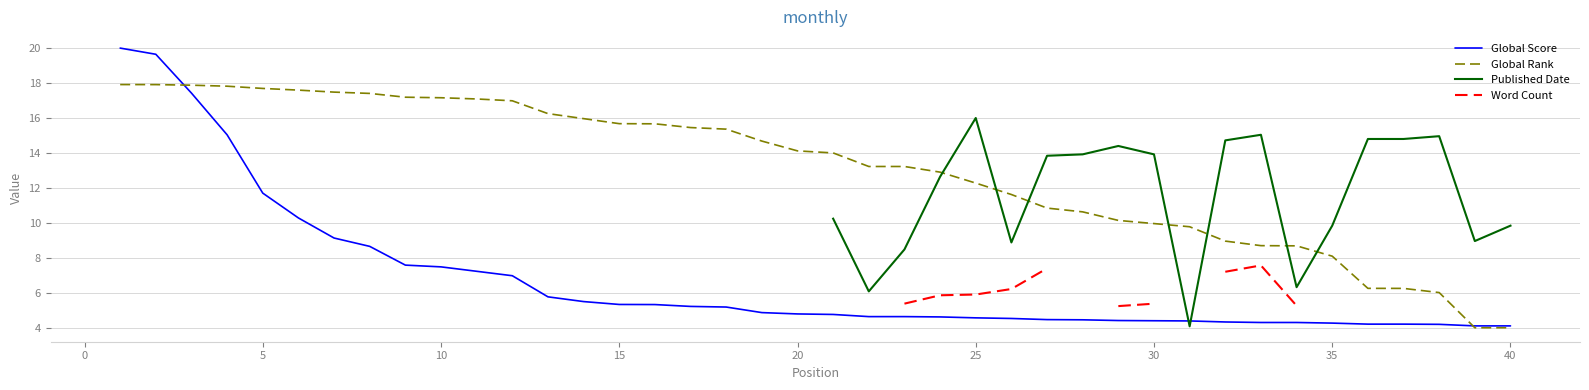

What is the difference between the maximum and minimum values in the Global Score series?

15.9